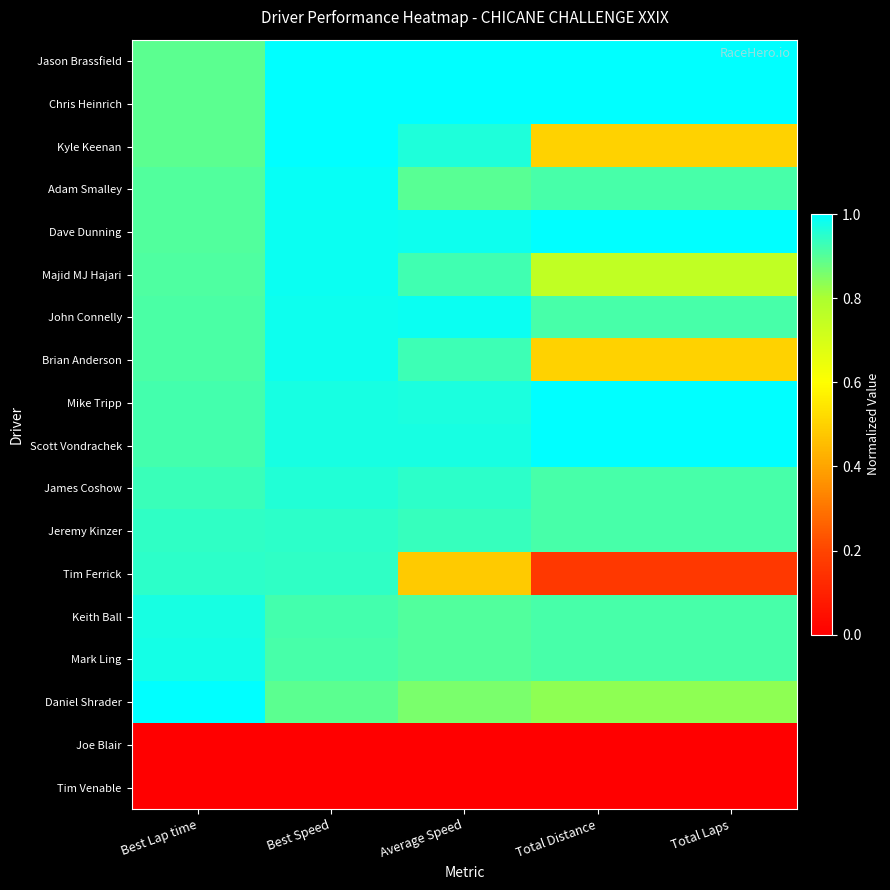

Reading right to left, list all the values displayed in this chart.

Jason Brassfield: Total Laps=1.0	Total Distance=1.0	Average Speed=1.0	Best Speed=1.0	Best Lap time=0.9
Chris Heinrich: Total Laps=1.0	Total Distance=1.0	Average Speed=1.0	Best Speed=1.0	Best Lap time=0.9
Kyle Keenan: Total Laps=0.5	Total Distance=0.5	Average Speed=1.0	Best Speed=1.0	Best Lap time=0.9
Adam Smalley: Total Laps=0.9	Total Distance=0.9	Average Speed=0.9	Best Speed=1.0	Best Lap time=0.9
Dave Dunning: Total Laps=1.0	Total Distance=1.0	Average Speed=1.0	Best Speed=1.0	Best Lap time=0.9
Majid MJ Hajari: Total Laps=0.8	Total Distance=0.8	Average Speed=0.9	Best Speed=1.0	Best Lap time=0.9
John Connelly: Total Laps=0.9	Total Distance=0.9	Average Speed=1.0	Best Speed=1.0	Best Lap time=0.9
Brian Anderson: Total Laps=0.5	Total Distance=0.5	Average Speed=0.9	Best Speed=1.0	Best Lap time=0.9
Mike Tripp: Total Laps=1.0	Total Distance=1.0	Average Speed=1.0	Best Speed=1.0	Best Lap time=0.9
Scott Vondrachek: Total Laps=1.0	Total Distance=1.0	Average Speed=1.0	Best Speed=1.0	Best Lap time=0.9
James Coshow: Total Laps=0.9	Total Distance=0.9	Average Speed=0.9	Best Speed=1.0	Best Lap time=0.9
Jeremy Kinzer: Total Laps=0.9	Total Distance=0.9	Average Speed=0.9	Best Speed=0.9	Best Lap time=0.9
Tim Ferrick: Total Laps=0.2	Total Distance=0.2	Average Speed=0.5	Best Speed=0.9	Best Lap time=0.9
Keith Ball: Total Laps=0.9	Total Distance=0.9	Average Speed=0.9	Best Speed=0.9	Best Lap time=1.0
Mark Ling: Total Laps=0.9	Total Distance=0.9	Average Speed=0.9	Best Speed=0.9	Best Lap time=1.0
Daniel Shrader: Total Laps=0.8	Total Distance=0.8	Average Speed=0.9	Best Speed=0.9	Best Lap time=1.0
Joe Blair: Total Laps=0.0	Total Distance=0.0	Average Speed=0.0	Best Speed=0.0	Best Lap time=0.0
Tim Venable: Total Laps=0.0	Total Distance=0.0	Average Speed=0.0	Best Speed=0.0	Best Lap time=0.0